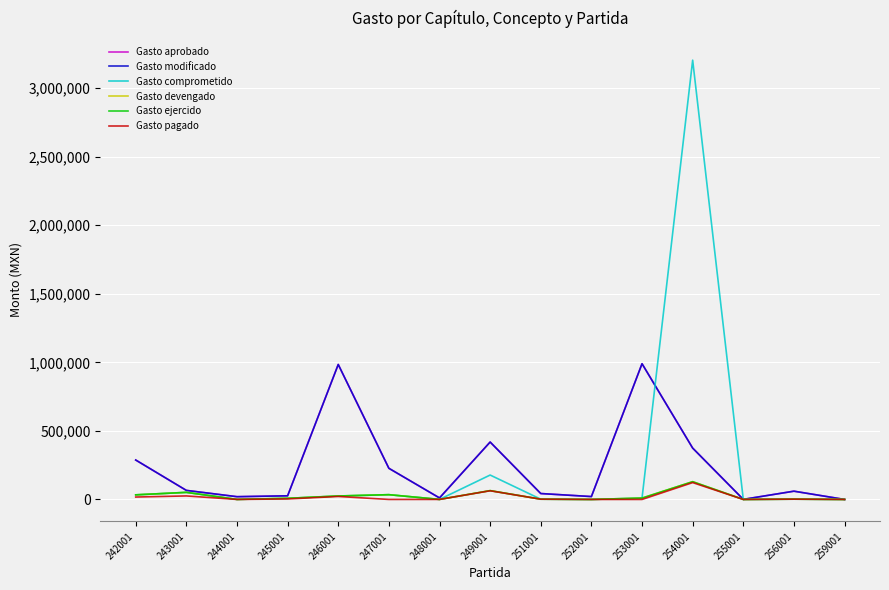

Does the chart display data point markers on the line(s)?

No